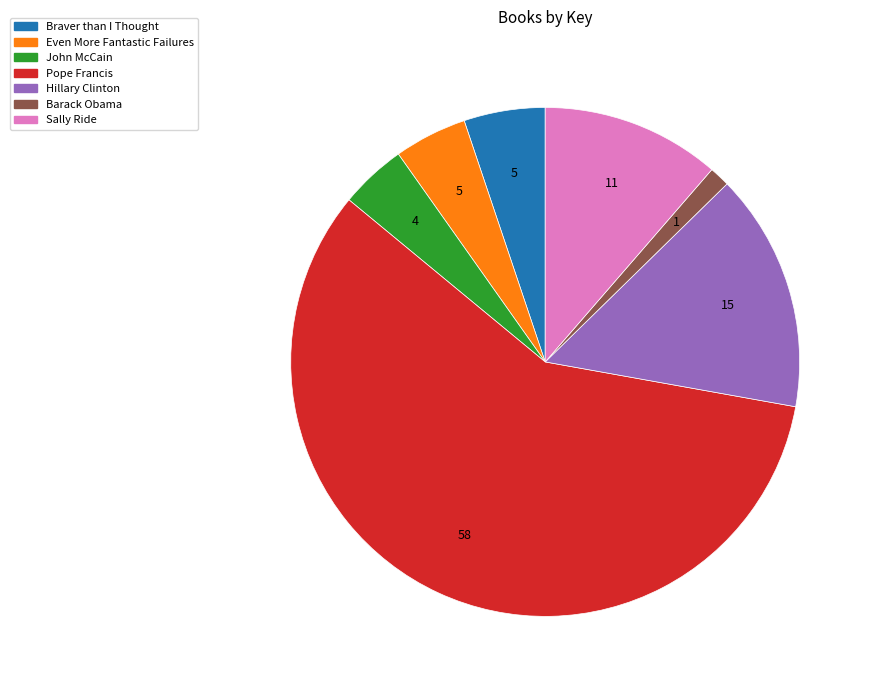

True or false: Even More Fantastic Failures accounts for 5% of the total.

True